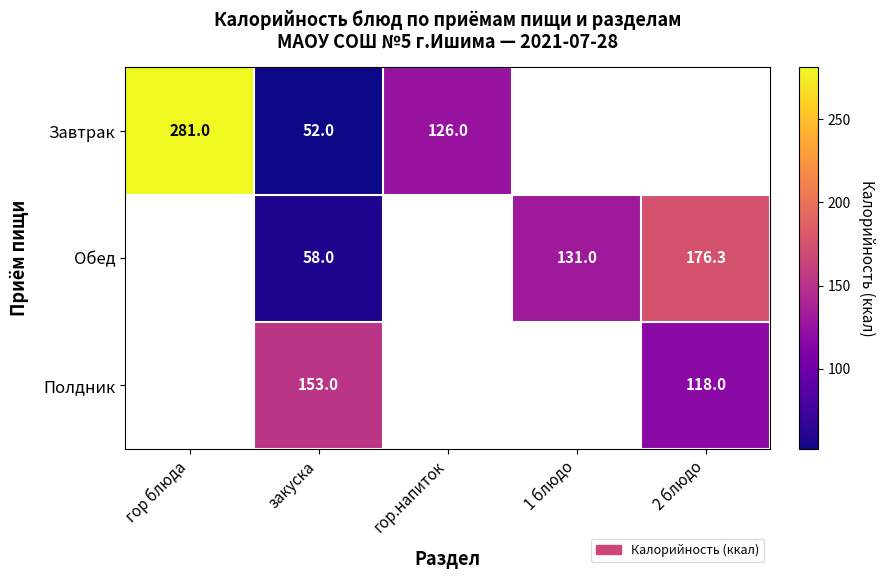

What is the difference between the Обед values at 2 блюдо and 1 блюдо?

45.3